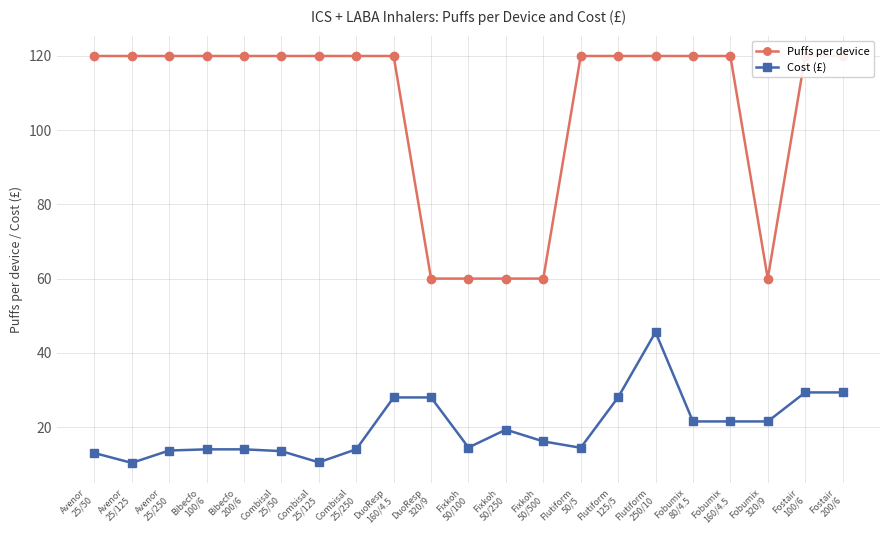

What is the label of the 17th point from the right?

Bibecfo
200/6